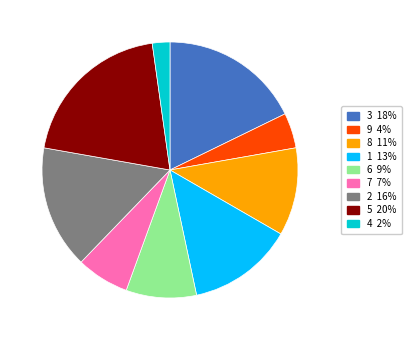

Does 2 account for over 50% of the chart?

No